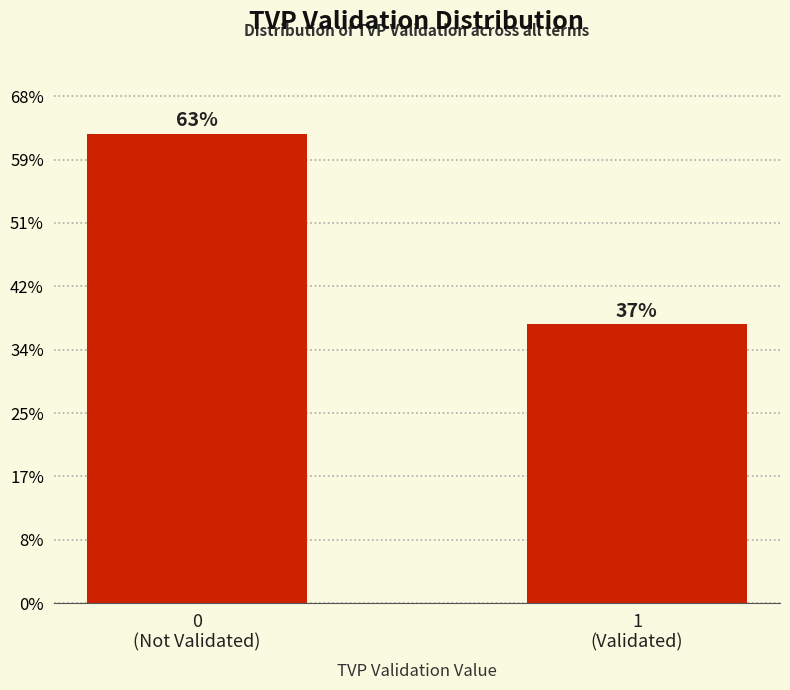

Are the bars horizontal?

No